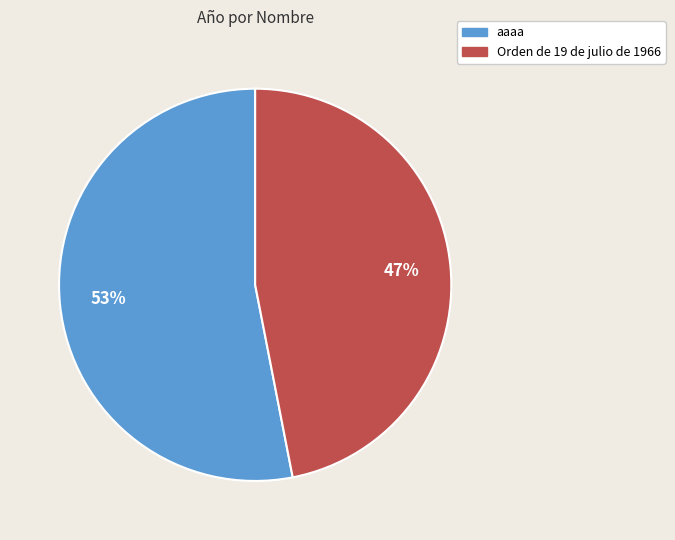

True or false: Orden de 19 de julio de 1966 accounts for 35% of the total.

False